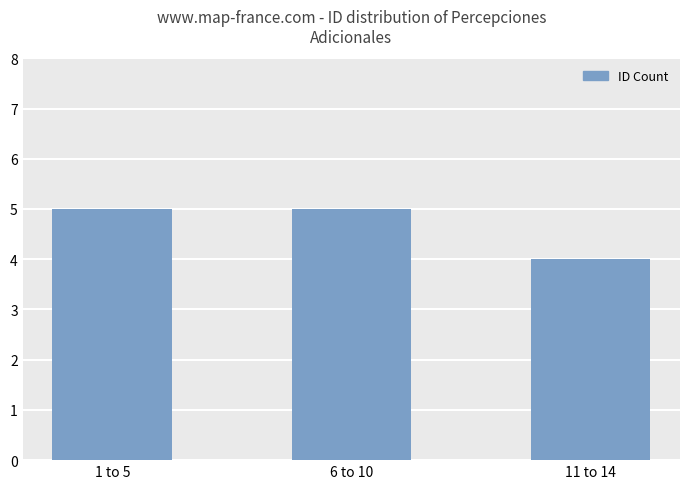

What is the sum of all values?

14